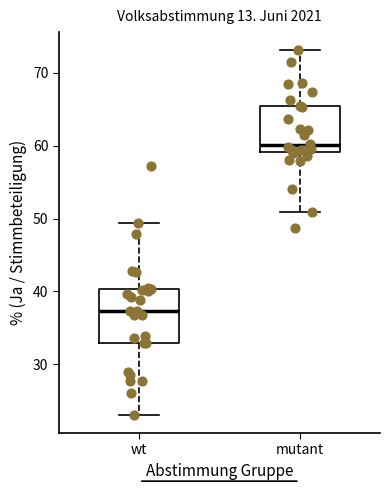

Which box is the tallest, from its lower edge to its upper edge?

wt